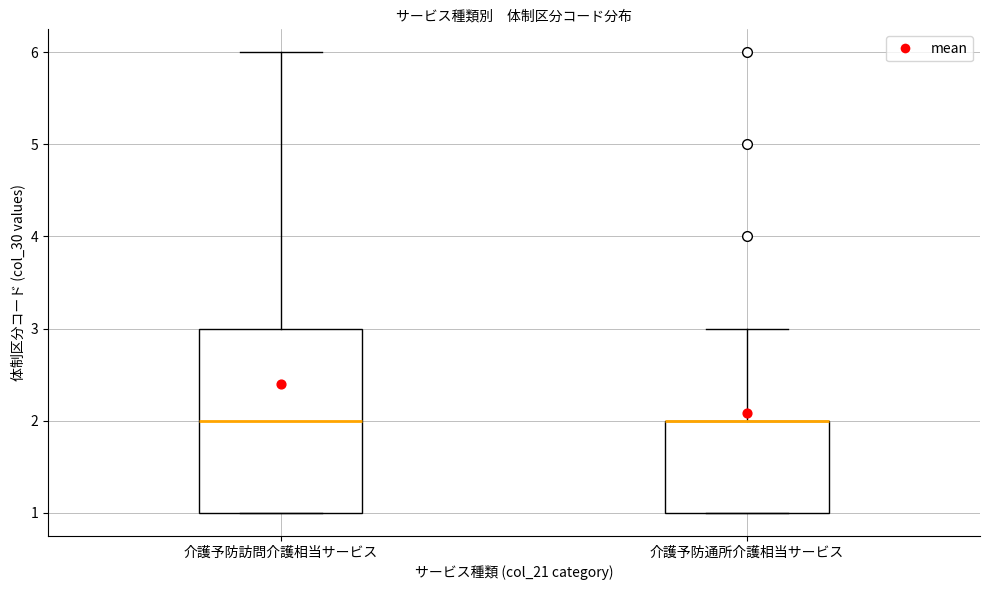

Comparing the boxes themselves (not the whiskers), which one is the tallest?

介護予防訪問介護相当サービス